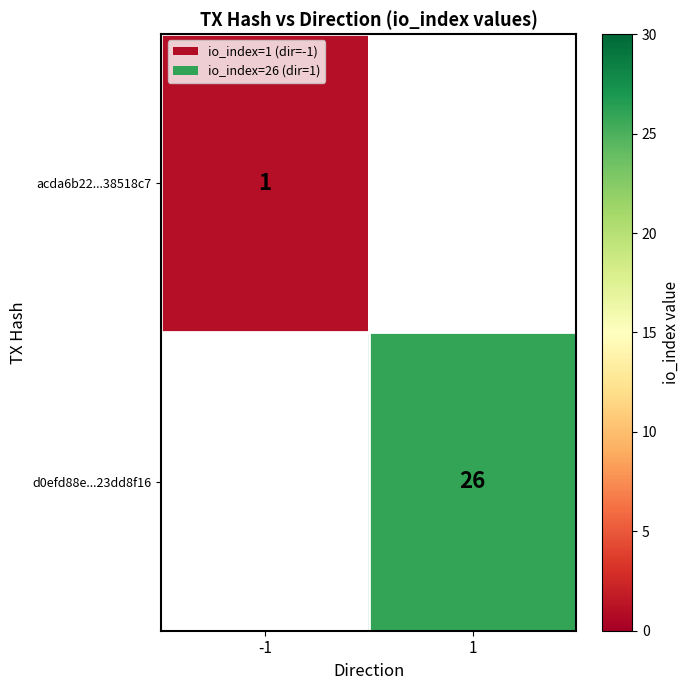

The d0efd88e...23dd8f16 series shows 42 at 1. True or false?

False